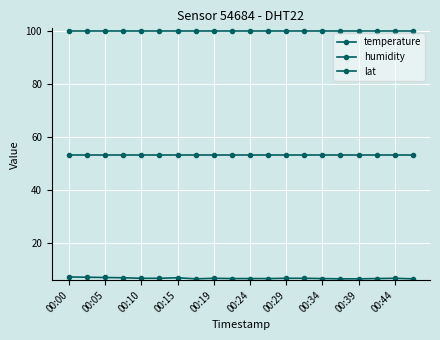

How many distinct data groups are displayed?

3